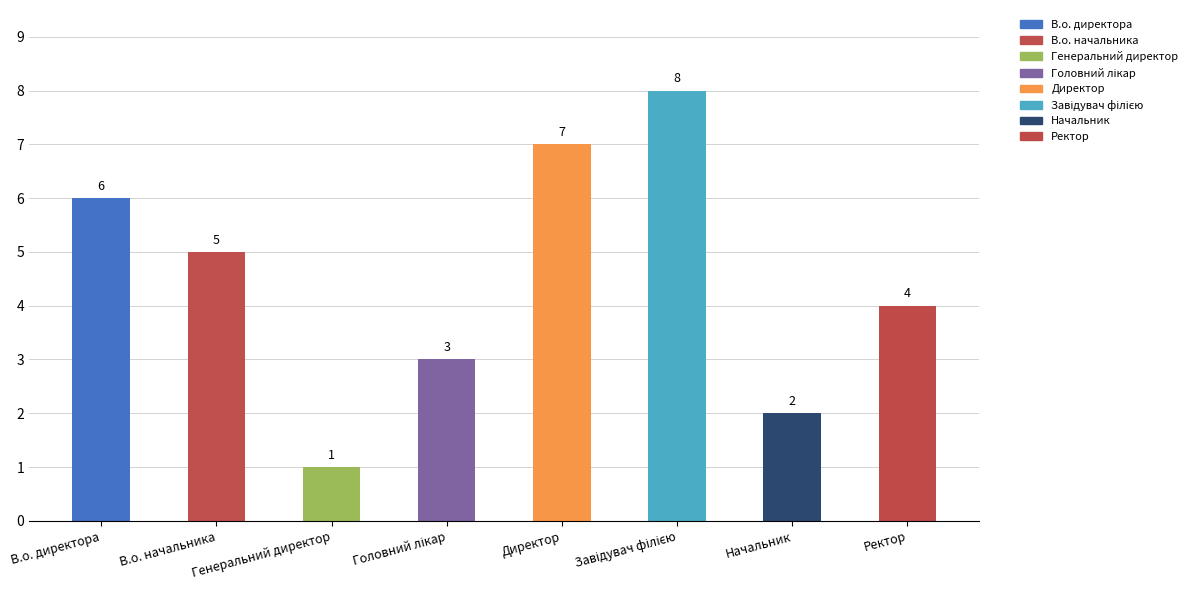

What value does the data have at Начальник?

2